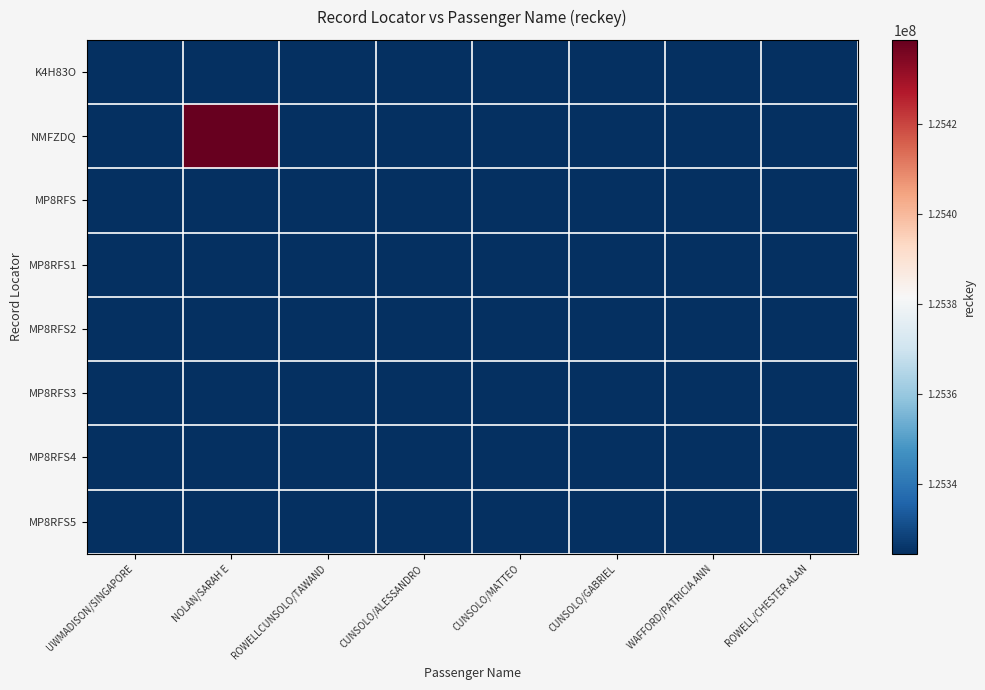

Reading right to left, extract all data points from this chart.

K4H83O: ROWELL/CHESTER ALAN=125324382	WAFFORD/PATRICIA ANN=125324382	CUNSOLO/GABRIEL=125324382	CUNSOLO/MATTEO=125324382	CUNSOLO/ALESSANDRO=125324382	ROWELLCUNSOLO/TAWAND=125324382	NOLAN/SARAH E=125324382	UWMADISON/SINGAPORE=125324630
NMFZDQ: ROWELL/CHESTER ALAN=125324382	WAFFORD/PATRICIA ANN=125324382	CUNSOLO/GABRIEL=125324382	CUNSOLO/MATTEO=125324382	CUNSOLO/ALESSANDRO=125324382	ROWELLCUNSOLO/TAWAND=125324382	NOLAN/SARAH E=125438844	UWMADISON/SINGAPORE=125324382
MP8RFS: ROWELL/CHESTER ALAN=125324382	WAFFORD/PATRICIA ANN=125324382	CUNSOLO/GABRIEL=125324382	CUNSOLO/MATTEO=125324382	CUNSOLO/ALESSANDRO=125324382	ROWELLCUNSOLO/TAWAND=125324383	NOLAN/SARAH E=125324382	UWMADISON/SINGAPORE=125324382
MP8RFS1: ROWELL/CHESTER ALAN=125324382	WAFFORD/PATRICIA ANN=125324382	CUNSOLO/GABRIEL=125324382	CUNSOLO/MATTEO=125324382	CUNSOLO/ALESSANDRO=125324384	ROWELLCUNSOLO/TAWAND=125324382	NOLAN/SARAH E=125324382	UWMADISON/SINGAPORE=125324382
MP8RFS2: ROWELL/CHESTER ALAN=125324382	WAFFORD/PATRICIA ANN=125324382	CUNSOLO/GABRIEL=125324382	CUNSOLO/MATTEO=125324385	CUNSOLO/ALESSANDRO=125324382	ROWELLCUNSOLO/TAWAND=125324382	NOLAN/SARAH E=125324382	UWMADISON/SINGAPORE=125324382
MP8RFS3: ROWELL/CHESTER ALAN=125324382	WAFFORD/PATRICIA ANN=125324382	CUNSOLO/GABRIEL=125324386	CUNSOLO/MATTEO=125324382	CUNSOLO/ALESSANDRO=125324382	ROWELLCUNSOLO/TAWAND=125324382	NOLAN/SARAH E=125324382	UWMADISON/SINGAPORE=125324382
MP8RFS4: ROWELL/CHESTER ALAN=125324382	WAFFORD/PATRICIA ANN=125324387	CUNSOLO/GABRIEL=125324382	CUNSOLO/MATTEO=125324382	CUNSOLO/ALESSANDRO=125324382	ROWELLCUNSOLO/TAWAND=125324382	NOLAN/SARAH E=125324382	UWMADISON/SINGAPORE=125324382
MP8RFS5: ROWELL/CHESTER ALAN=125324388	WAFFORD/PATRICIA ANN=125324382	CUNSOLO/GABRIEL=125324382	CUNSOLO/MATTEO=125324382	CUNSOLO/ALESSANDRO=125324382	ROWELLCUNSOLO/TAWAND=125324382	NOLAN/SARAH E=125324382	UWMADISON/SINGAPORE=125324382